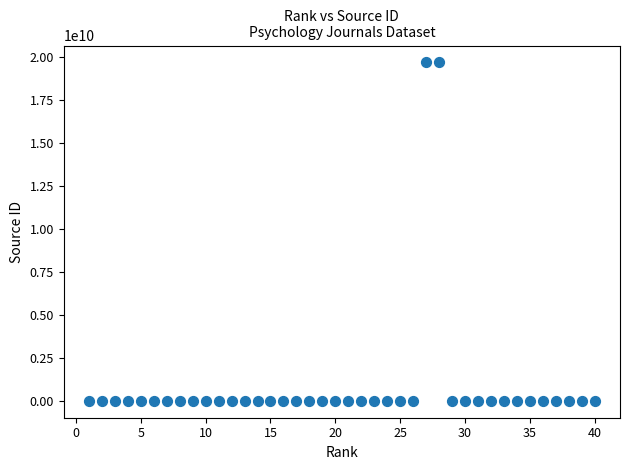

What is the range of Y values (max minus min)?

19700170317